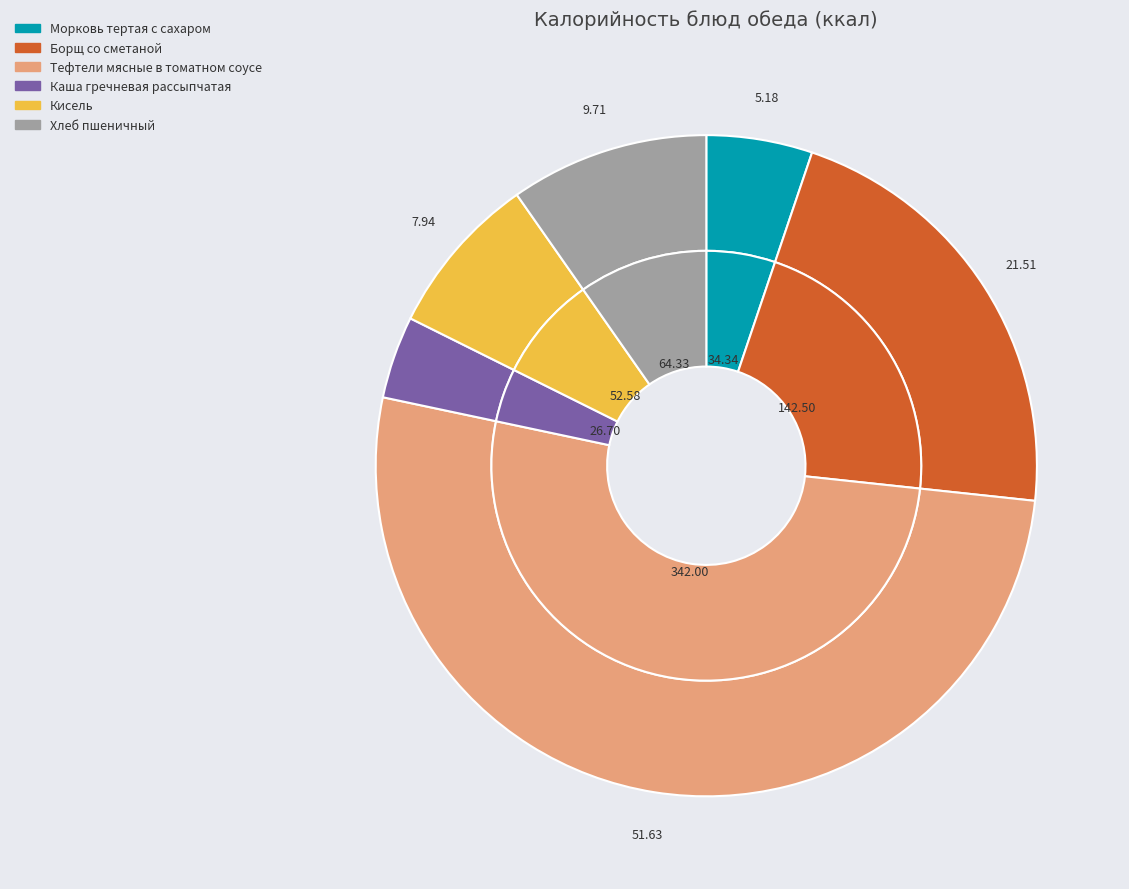

What percentage is the Борщ со сметаной slice, to the nearest percent?

22%